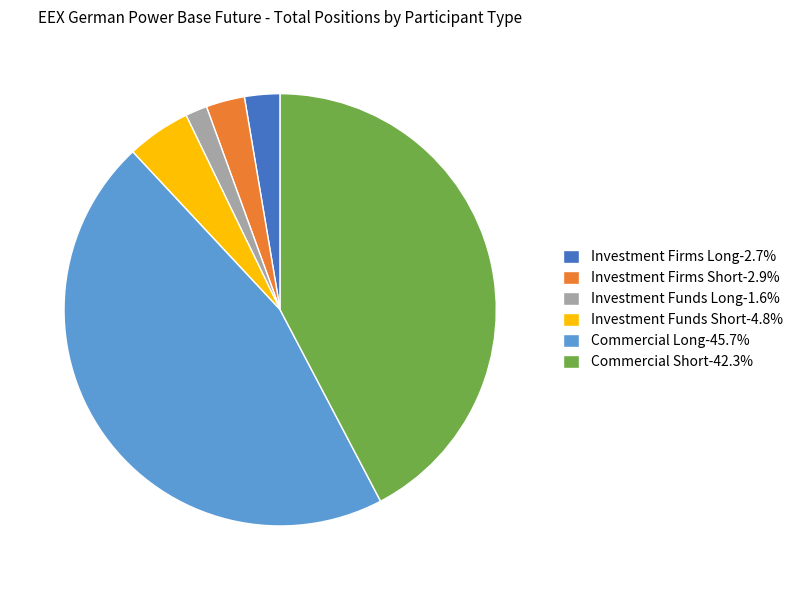

Which category has the biggest portion of the pie?

Commercial Long